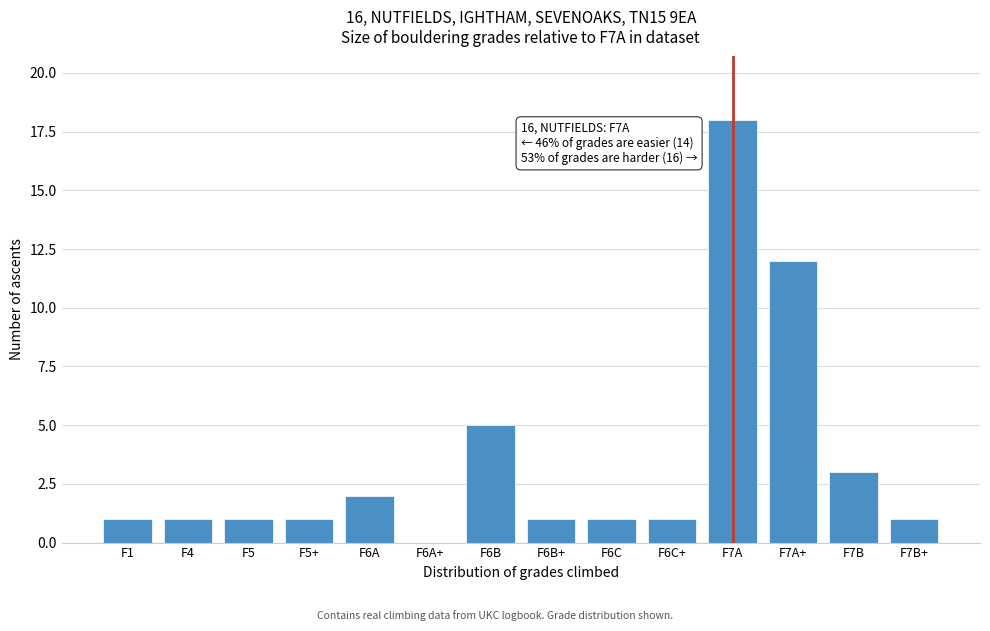

Reading left to right, extract all data points from this chart.

F1=1	F4=1	F5=1	F5+=1	F6A=2	F6A+=0	F6B=5	F6B+=1	F6C=1	F6C+=1	F7A=18	F7A+=12	F7B=3	F7B+=1